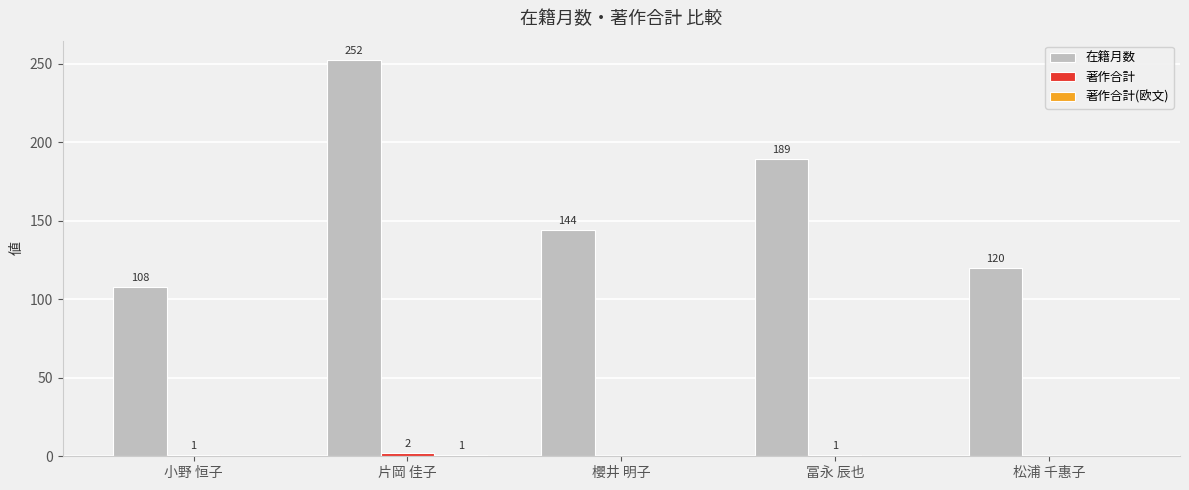

True or false: 在籍月数 has a value of 202 at 松浦 千惠子.

False